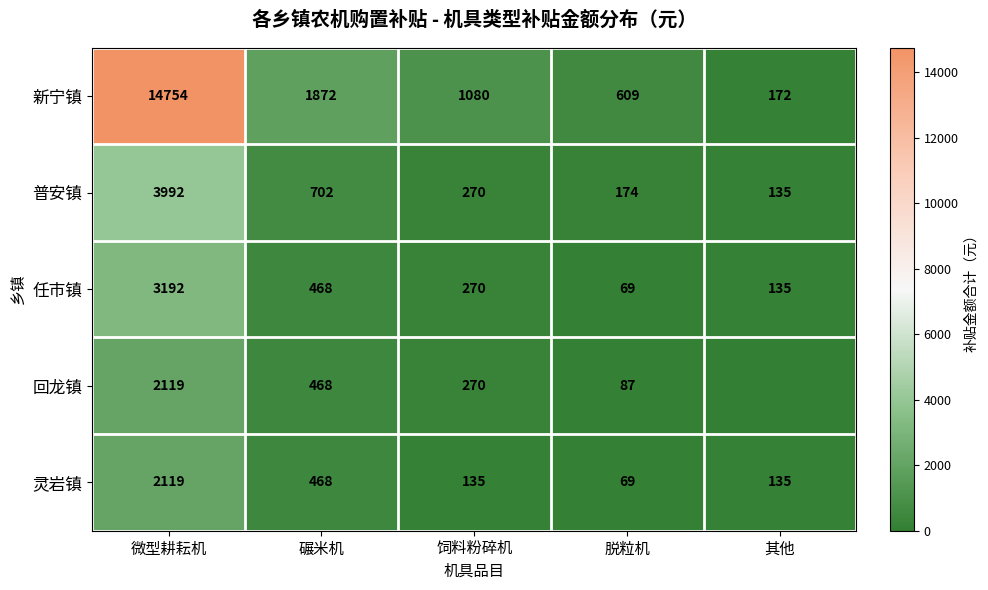

The 回龙镇 series shows 270 at 饲料粉碎机. True or false?

True